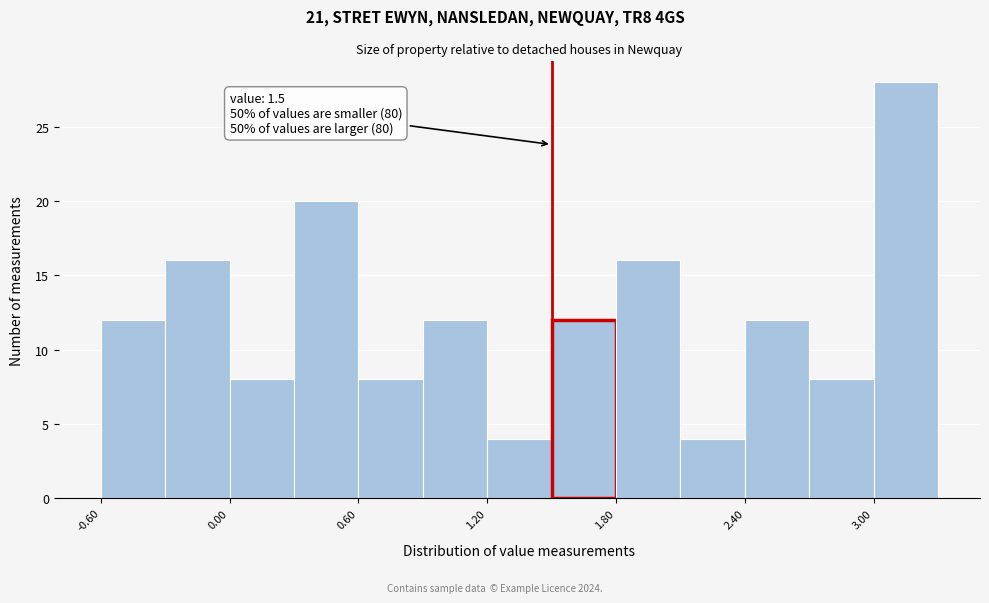

Around what value on the x-axis is the tallest bar? Give the approximate position of its centre, as read against the axis.

3.2